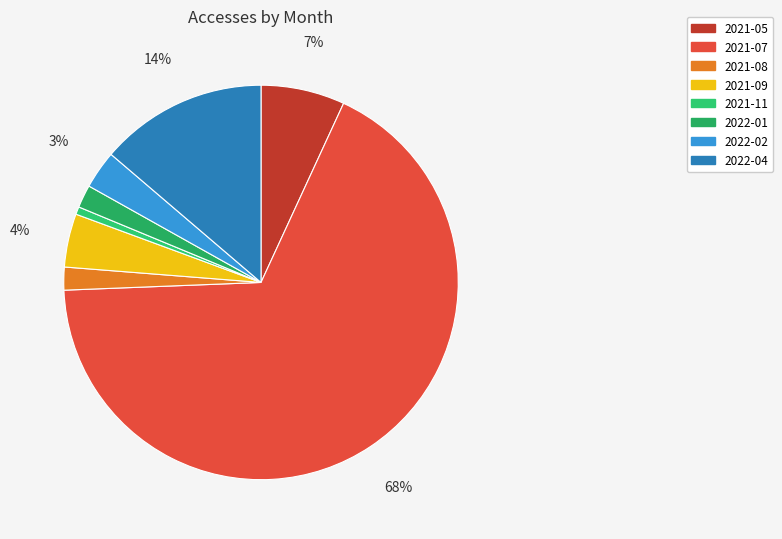

What is the change in value from 2021-07 to 2022-02?

-103